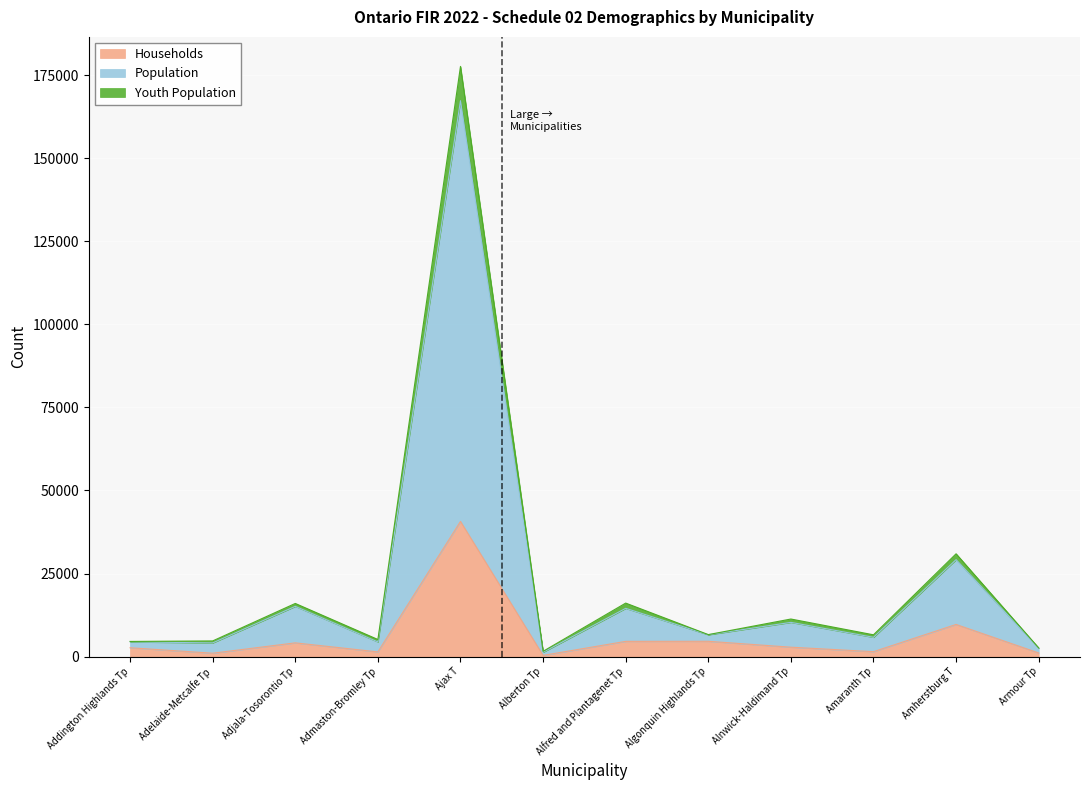

What is the sum of all Households values?

74480